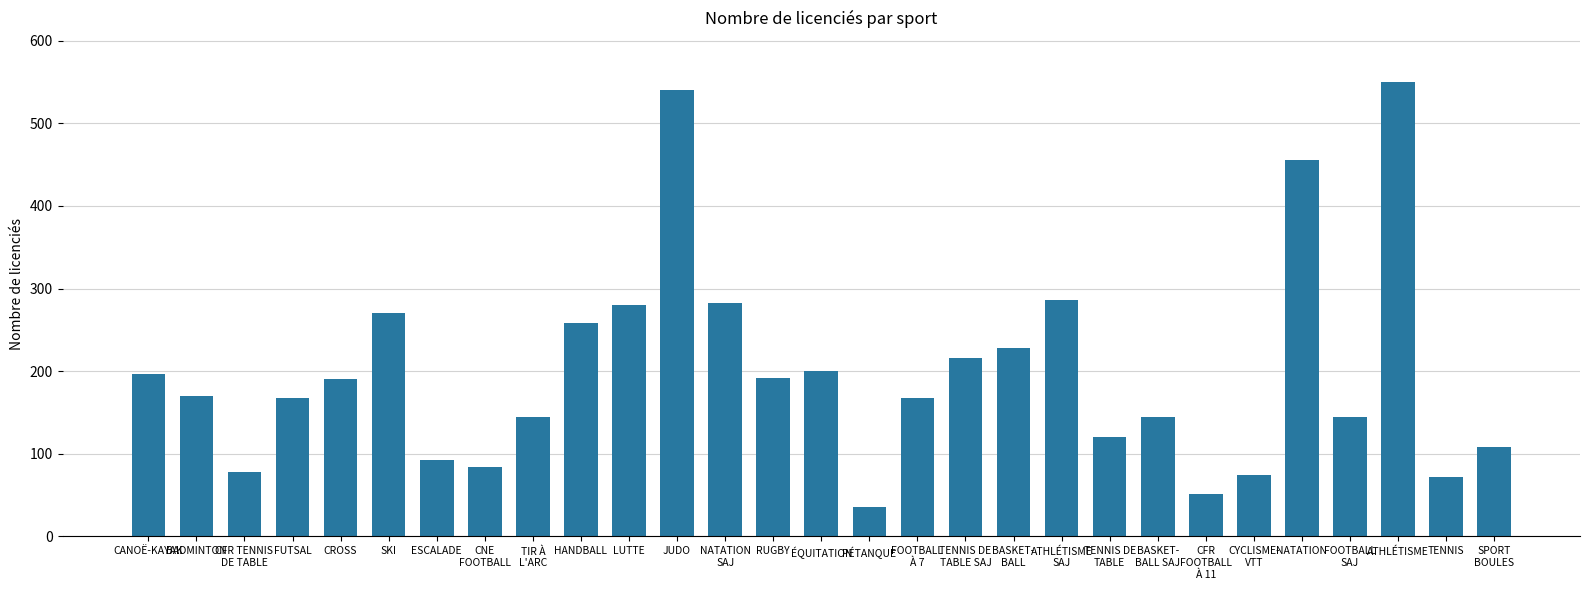

What is the greatest value displayed?

550